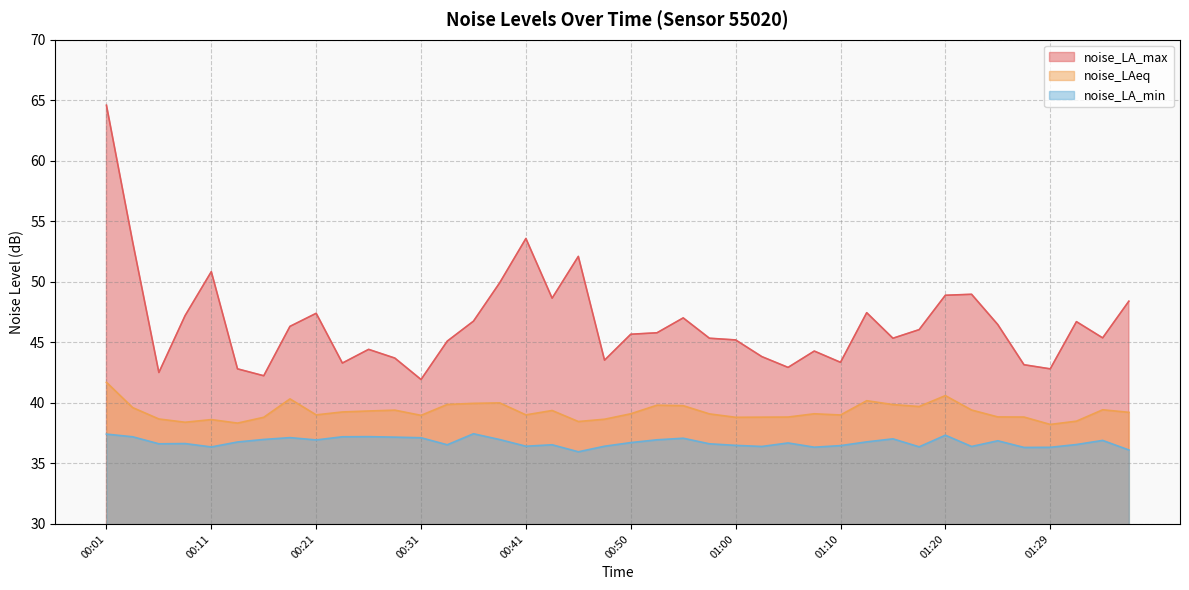

What is the difference between the noise_LA_min values at 00:26 and 00:38?

0.2